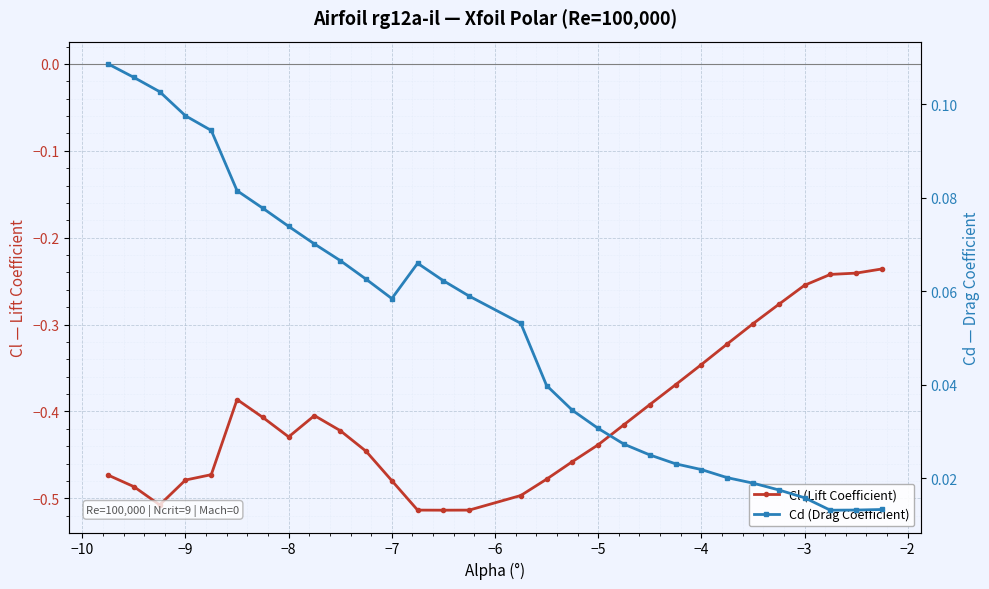

Reading right to left, transcribe all the data shown in this chart.

Cl (Lift Coefficient): -0.2	-0.2	-0.2	-0.3	-0.3	-0.3	-0.3	-0.3	-0.4	-0.4	-0.4	-0.4	-0.5	-0.5	-0.5	-0.5	-0.5	-0.5	-0.5	-0.4	-0.4	-0.4	-0.4	-0.4	-0.4	-0.5	-0.5	-0.5	-0.5	-0.5
Cd (Drag Coefficient): 0.0	0.0	0.0	0.0	0.0	0.0	0.0	0.0	0.0	0.0	0.0	0.0	0.0	0.0	0.1	0.1	0.1	0.1	0.1	0.1	0.1	0.1	0.1	0.1	0.1	0.1	0.1	0.1	0.1	0.1